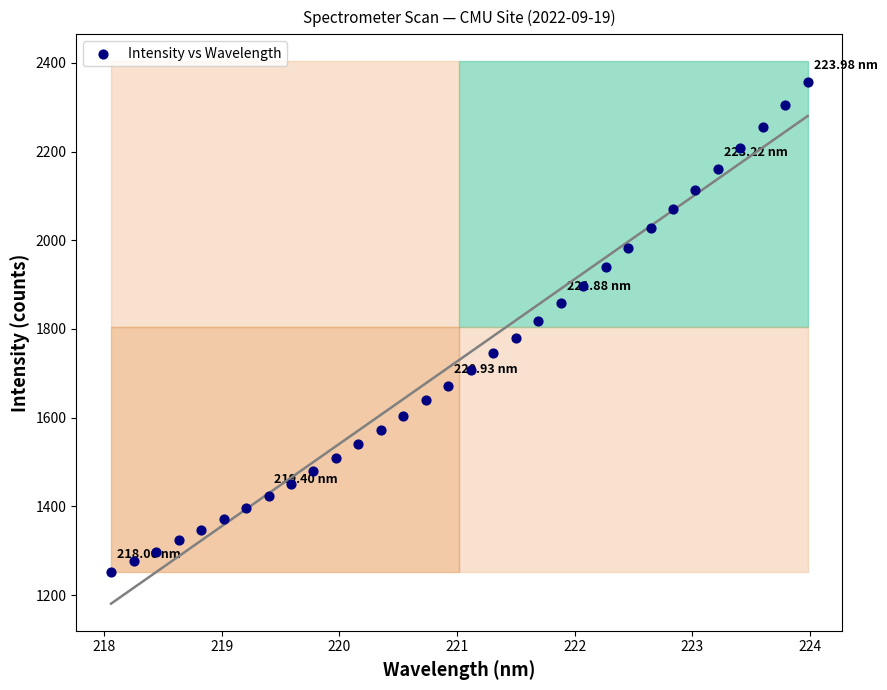

What is the range of X values (max minus min)?

5.9